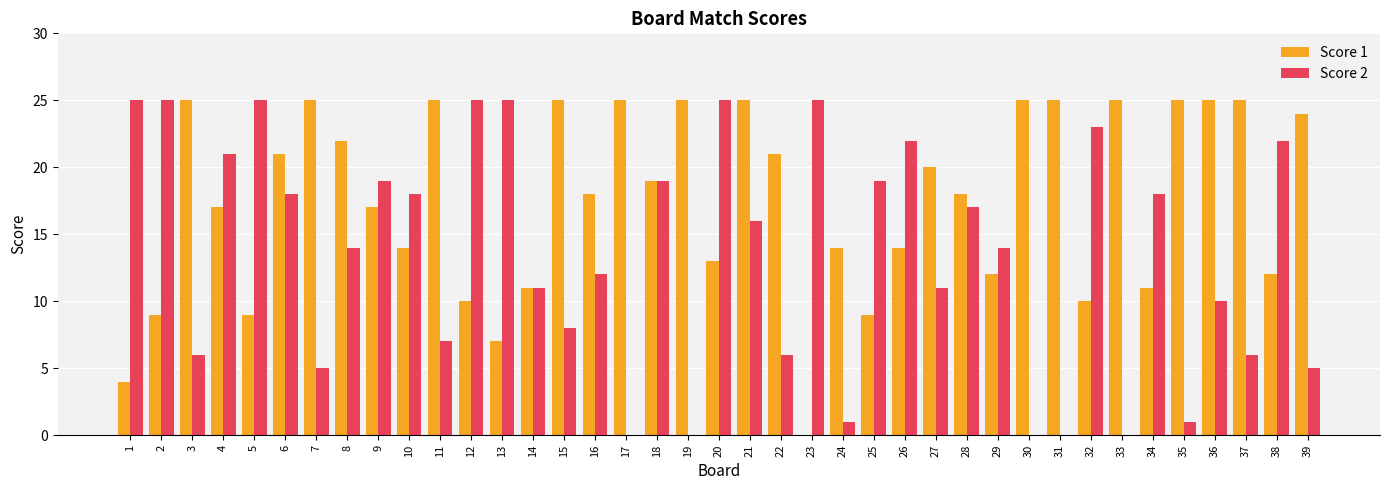

Reading left to right, extract all data points from this chart.

Score 1: 1=4	2=9	3=25	4=17	5=9	6=21	7=25	8=22	9=17	10=14	11=25	12=10	13=7	14=11	15=25	16=18	17=25	18=19	19=25	20=13	21=25	22=21	23=0	24=14	25=9	26=14	27=20	28=18	29=12	30=25	31=25	32=10	33=25	34=11	35=25	36=25	37=25	38=12	39=24
Score 2: 1=25	2=25	3=6	4=21	5=25	6=18	7=5	8=14	9=19	10=18	11=7	12=25	13=25	14=11	15=8	16=12	17=0	18=19	19=0	20=25	21=16	22=6	23=25	24=1	25=19	26=22	27=11	28=17	29=14	30=0	31=0	32=23	33=0	34=18	35=1	36=10	37=6	38=22	39=5